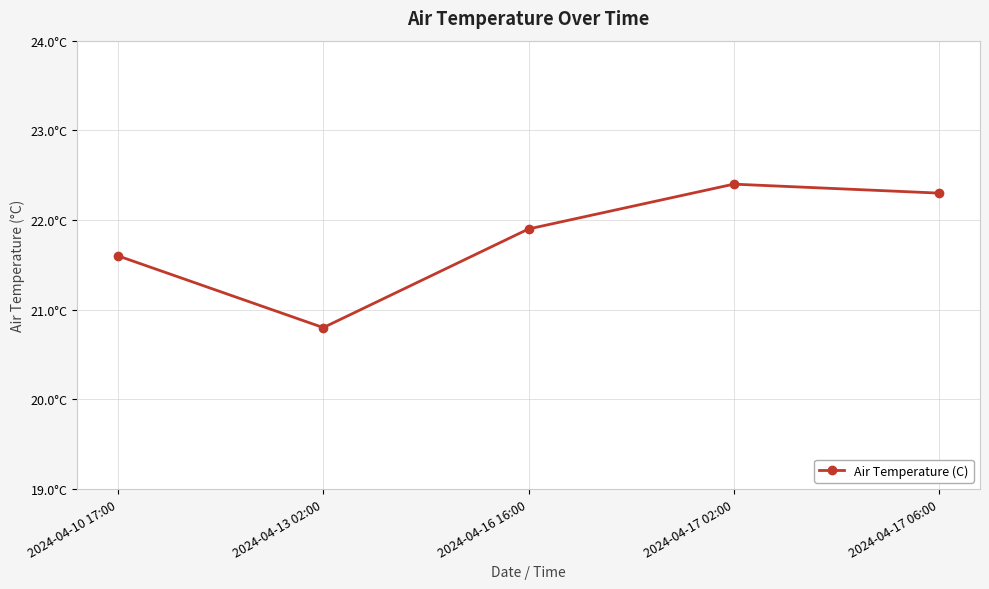

At which category does the data reach its first local peak?

2024-04-17 02:00